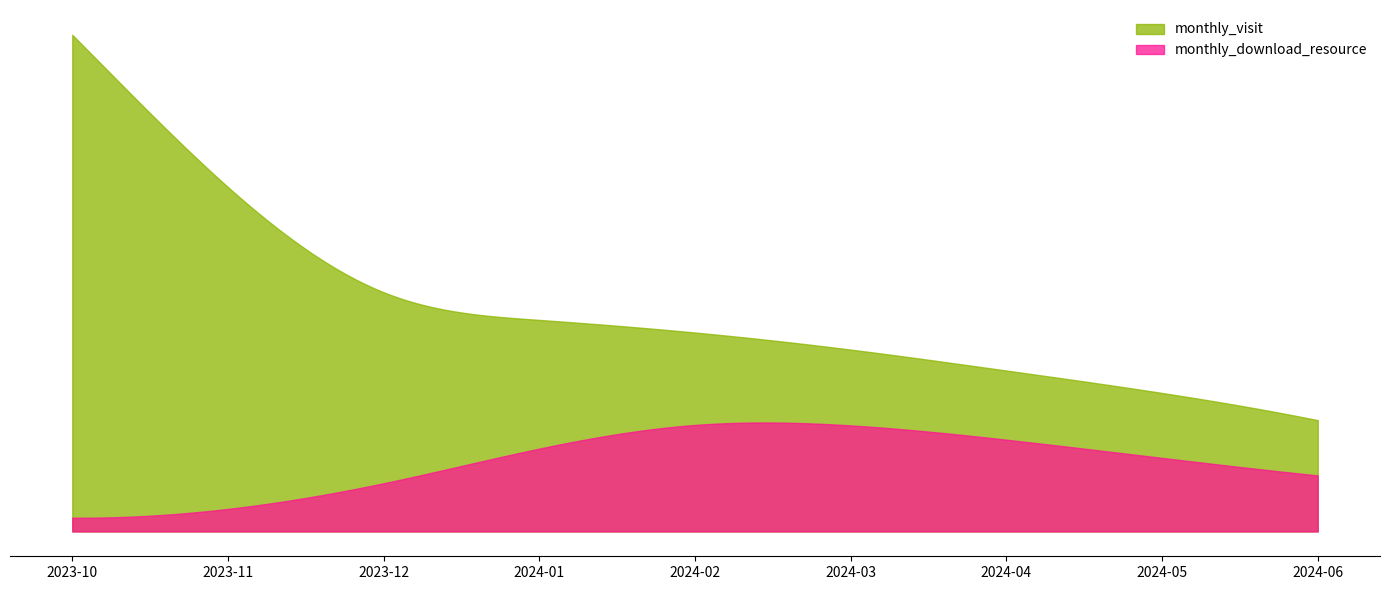

What is the difference between the maximum and minimum values in the monthly_download_resource series?

44